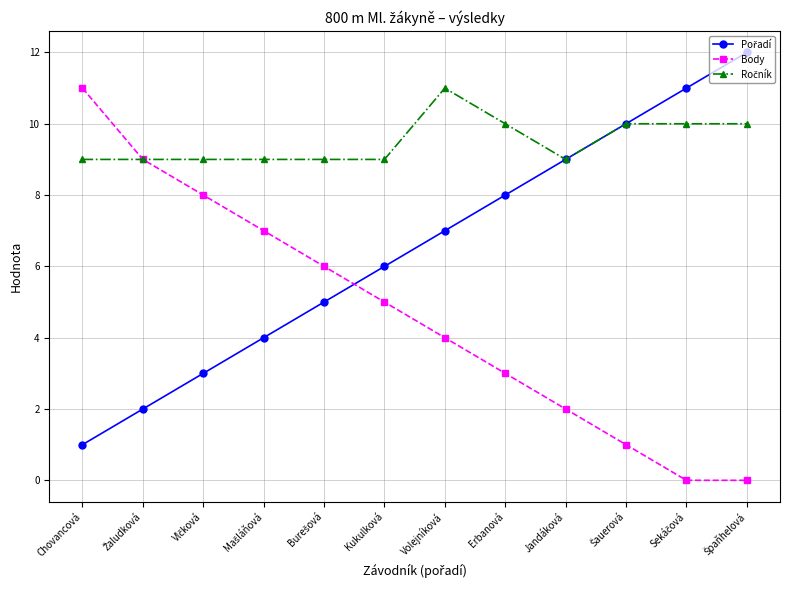

What is the total value across all series at Chovancová?

21